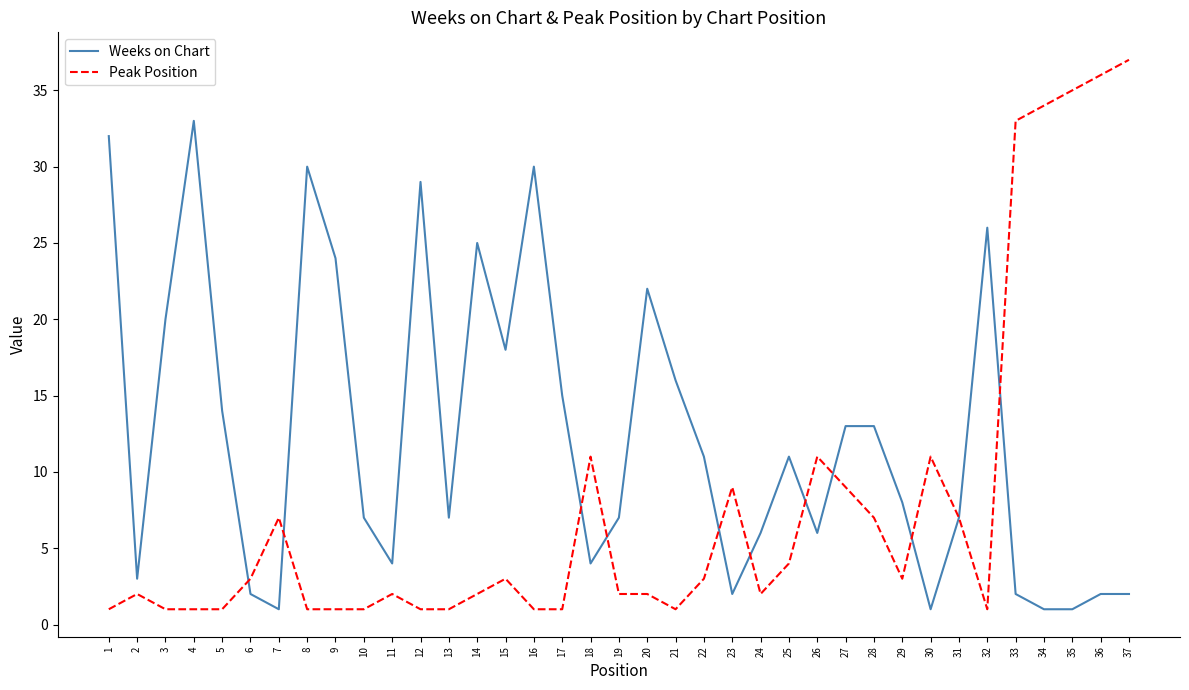

What is the minimum value shown in the chart?

1